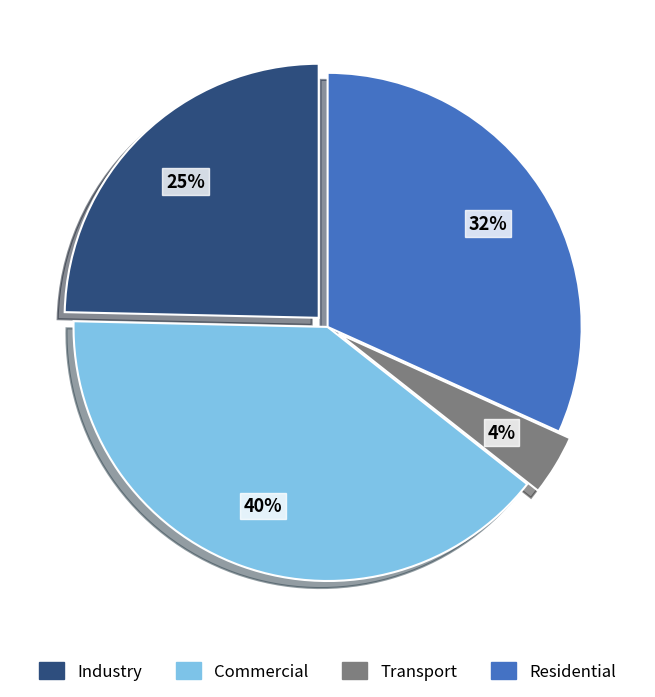

To the nearest percent, what is the difference between the largest and smallest slice percentages?

36%